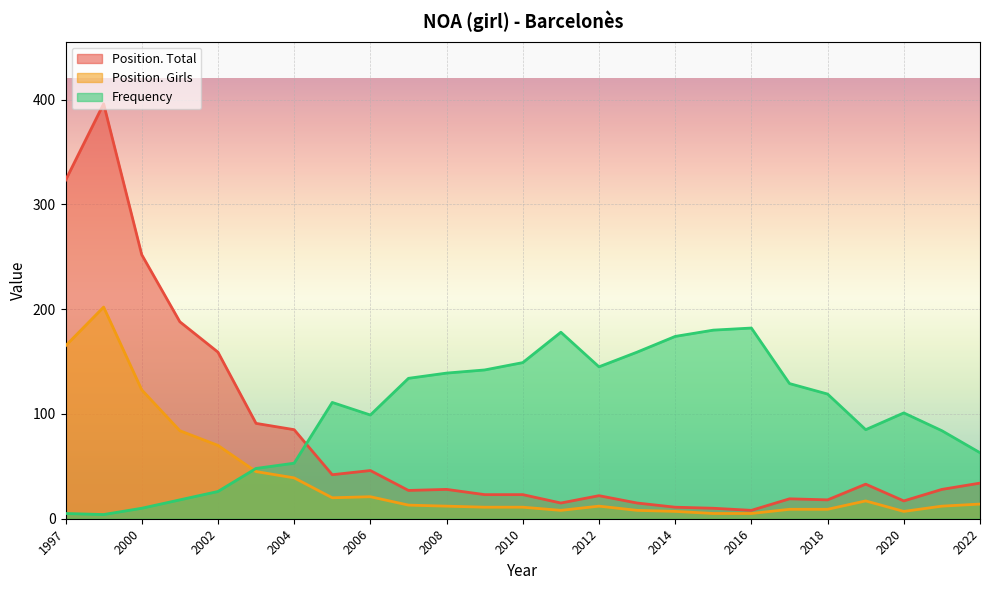

Where does the Position. Total series first go above 28?

1997